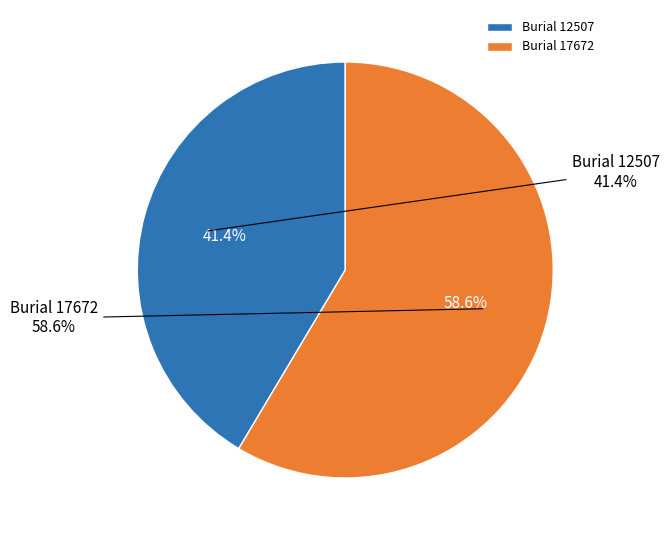

How much of the chart is everything except 12507?

58.6%